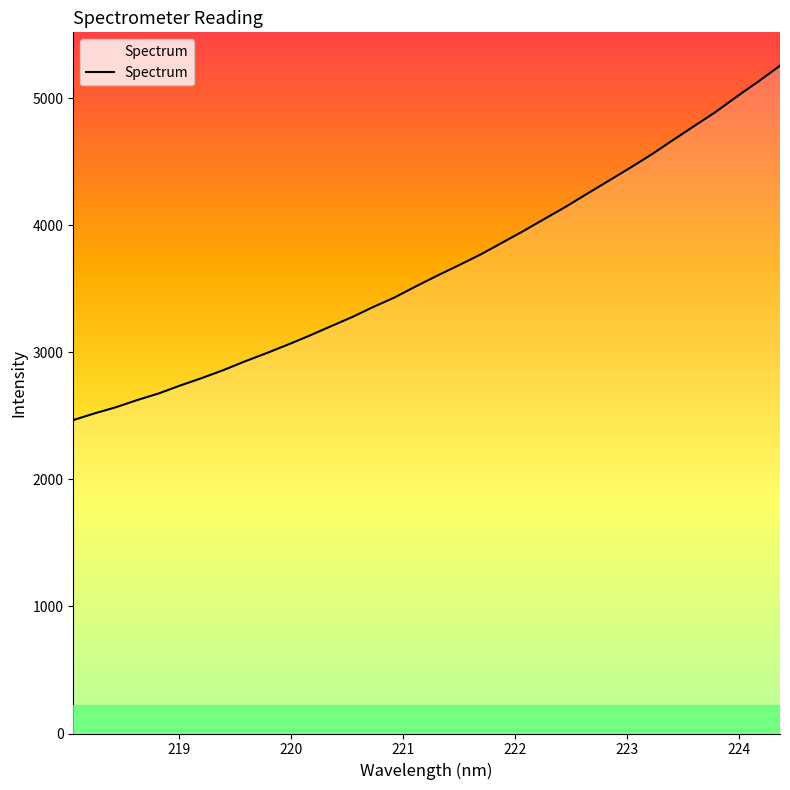

What is the difference between the maximum and minimum values?

2789.7